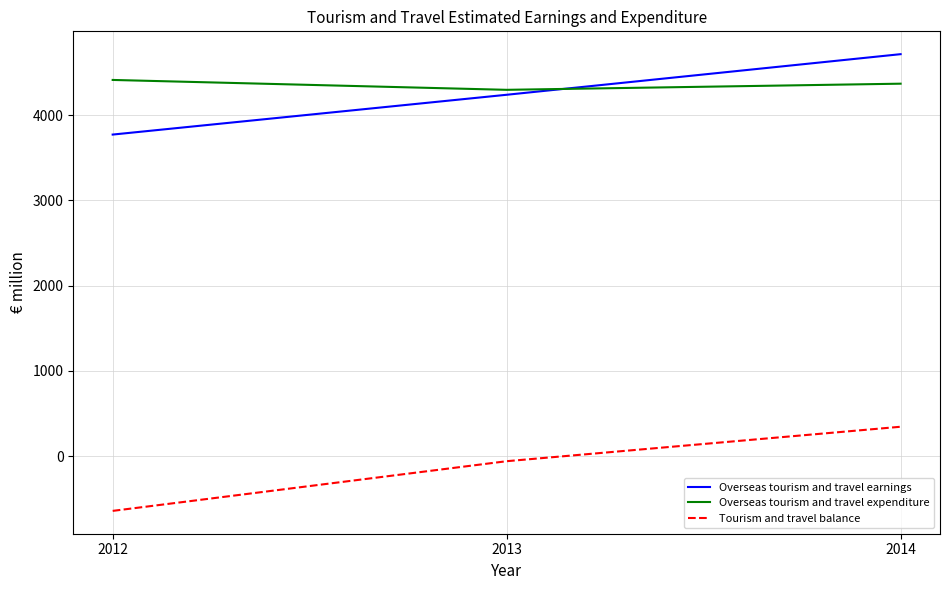

Which series has the largest range (max minus min)?

Tourism and travel balance